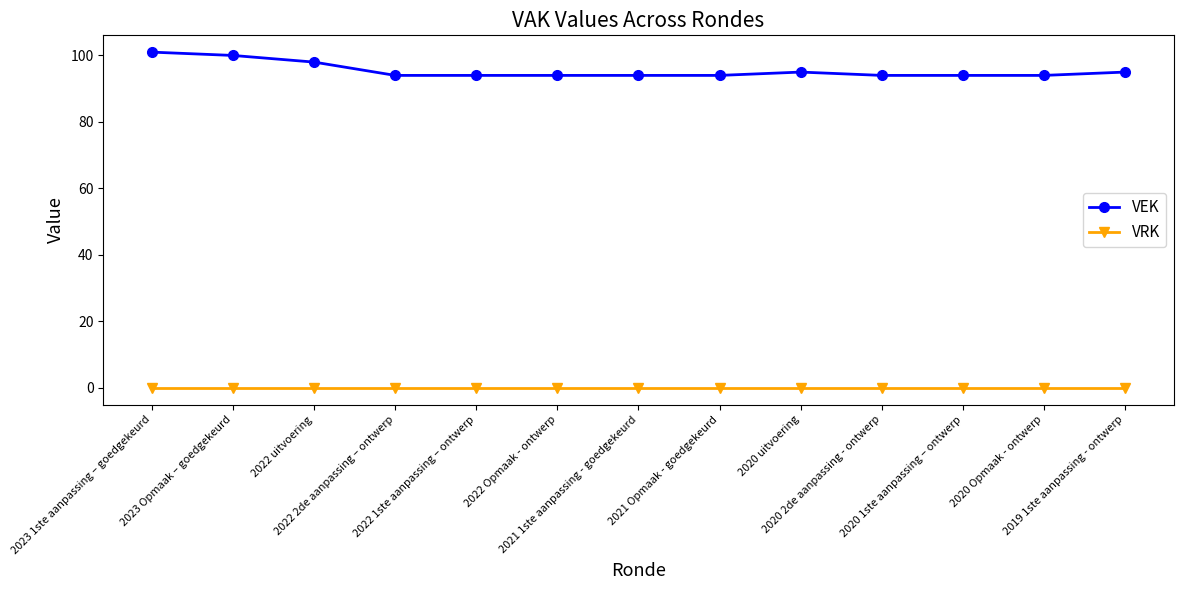

Which series has the largest range (max minus min)?

VEK